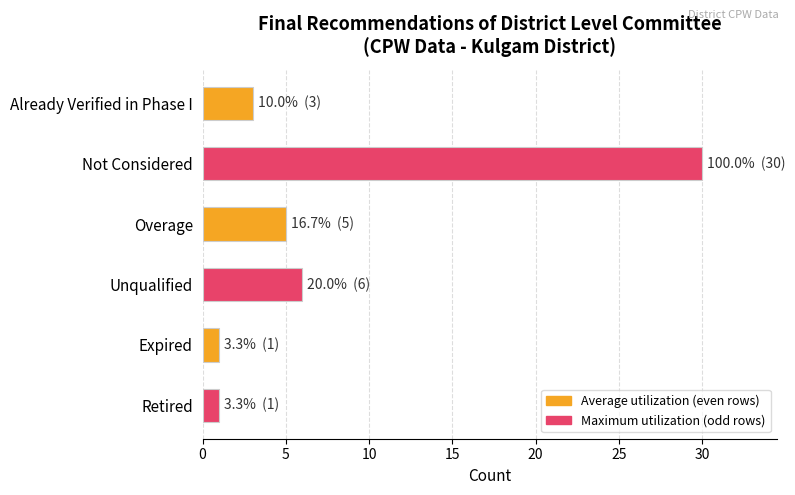

True or false: the data shows 3 at Unqualified.

False